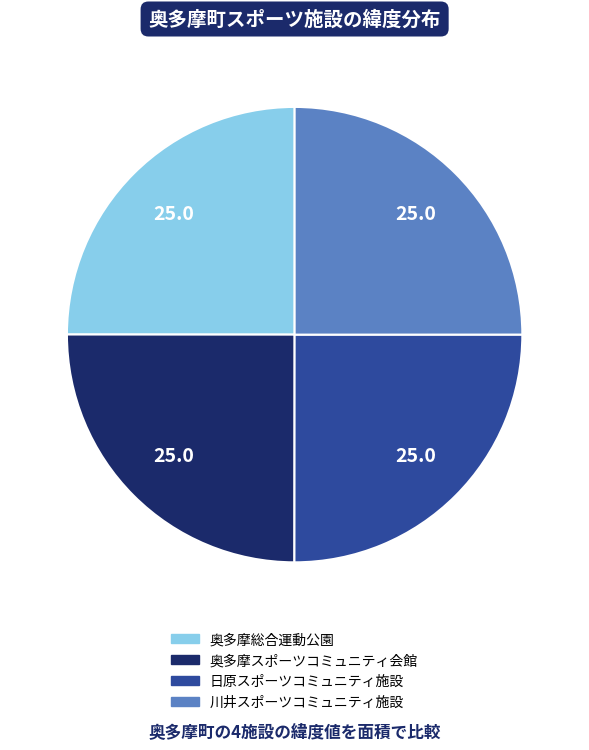

Is it true that 川井スポーツコミュニティ施設 is 18% of the pie?

False